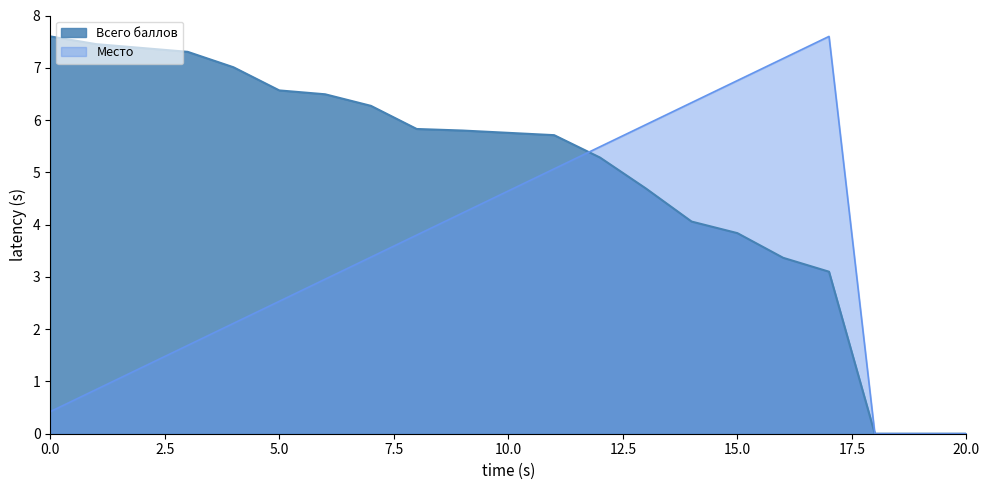

What is the maximum value for Место?

7.6